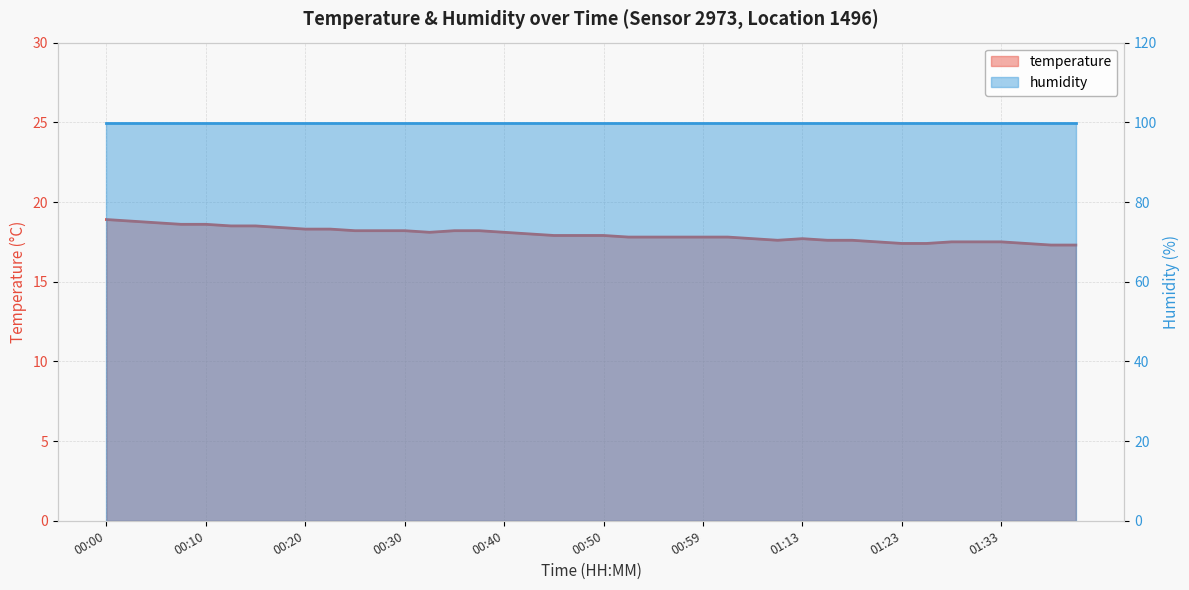

What is the average value?

18.0